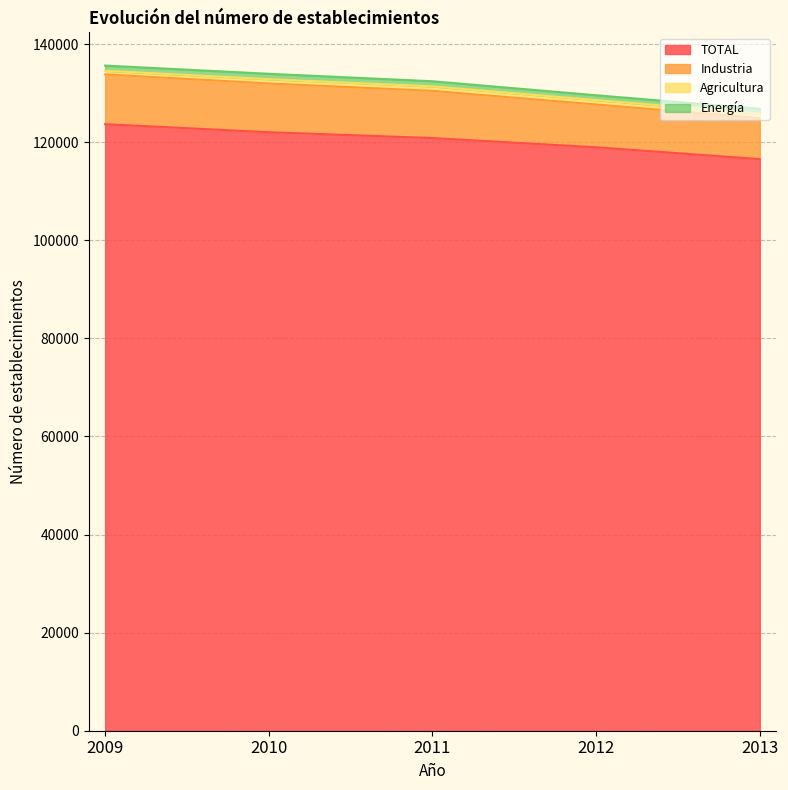

What is the minimum value for TOTAL?

116526